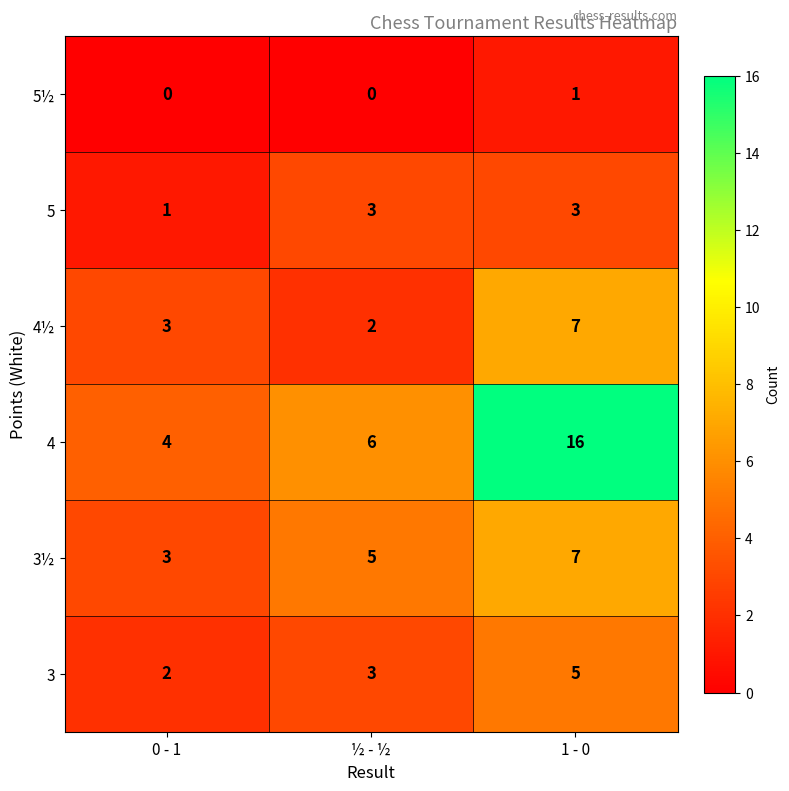

What is the total value across all series at 0 - 1?

13